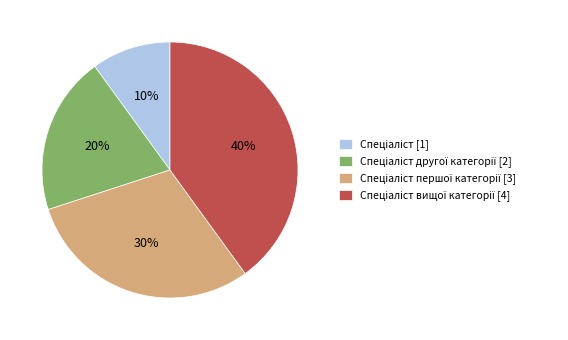

How many slices are in this pie chart?

4